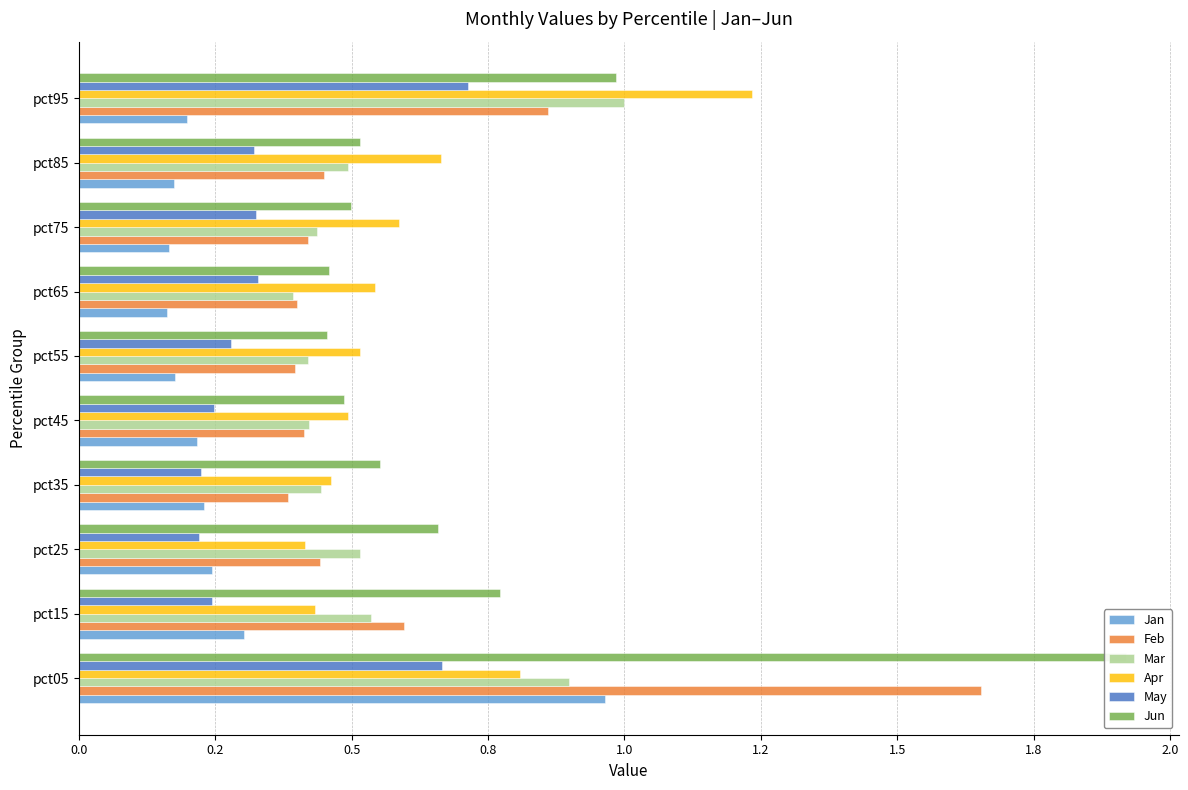

Which series has the largest total across all categories?

Jun